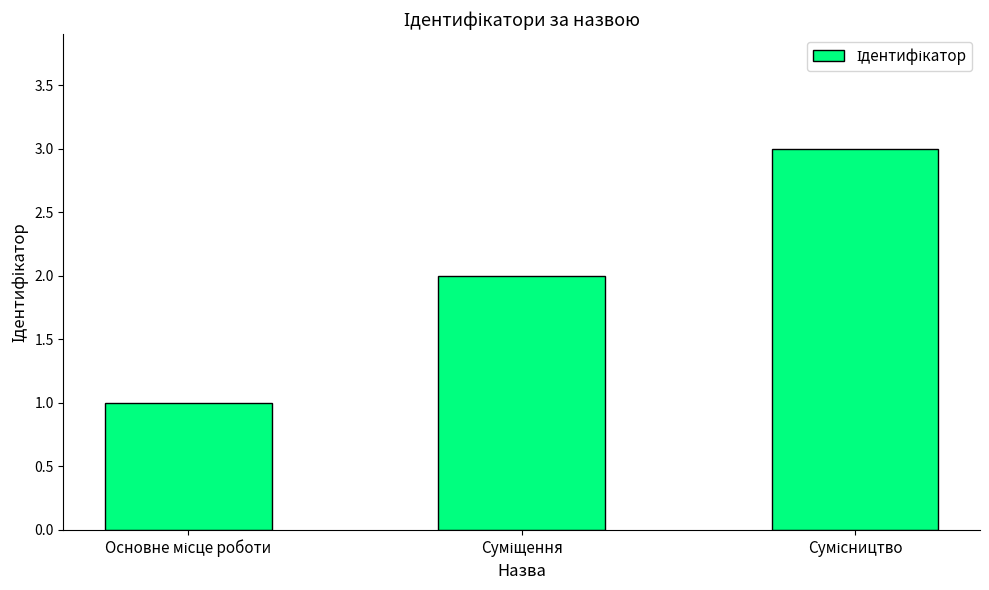

What is the greatest value displayed?

3